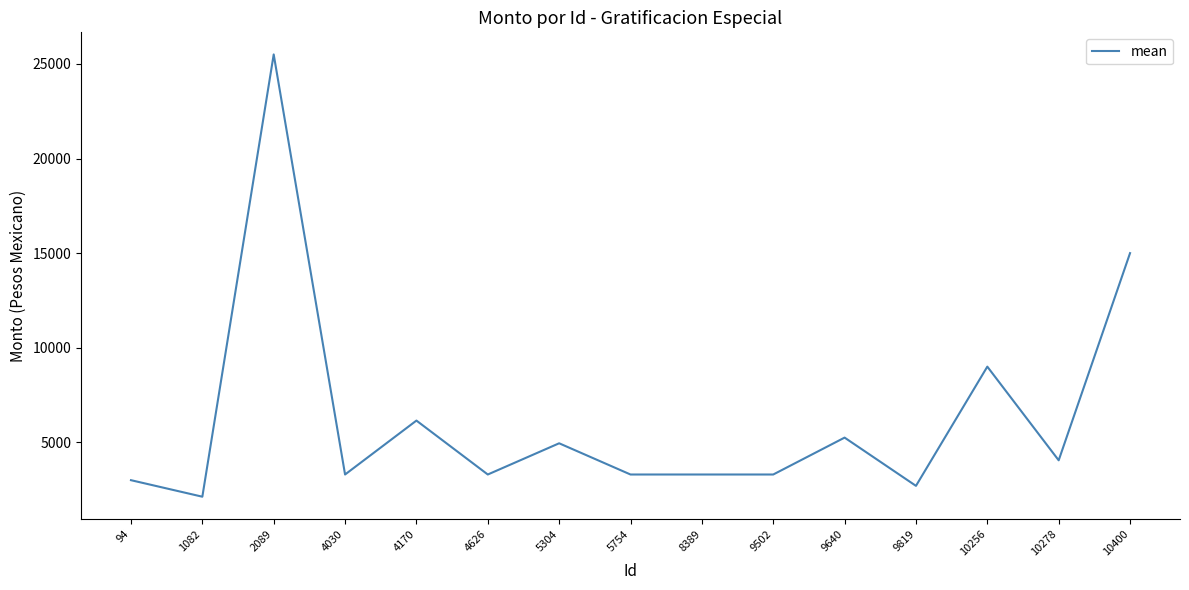

The chart shows a value of 4050.0 at 10278. True or false?

True